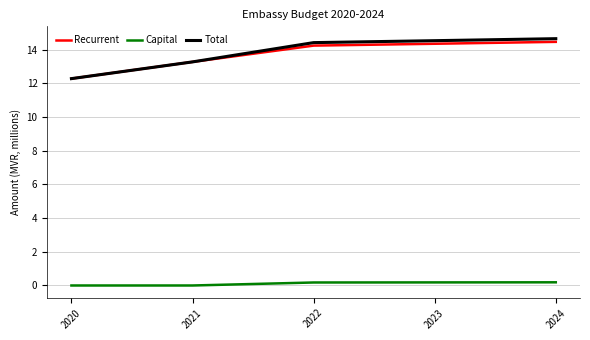

True or false: Total and Capital cross at least once.

False